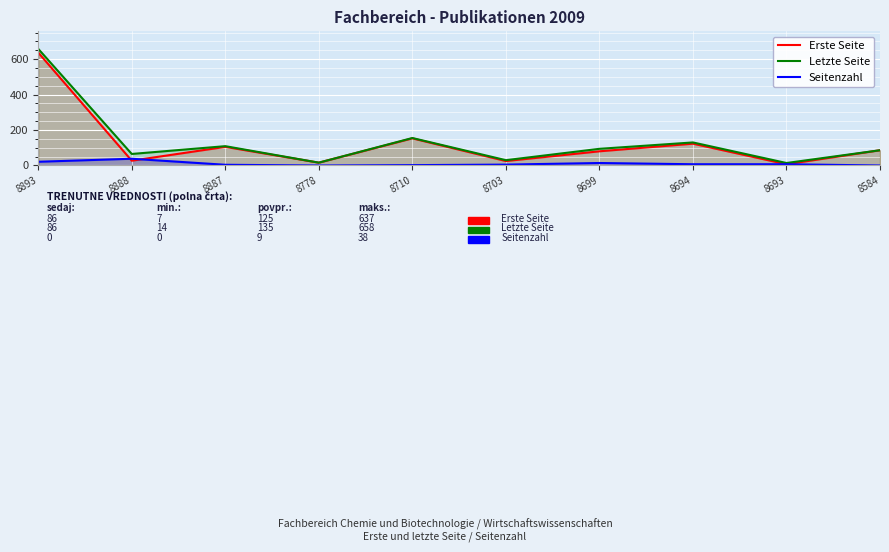

Reading left to right, list all the values displayed in this chart.

Erste Seite: 8893=637	8888=27	8887=105	8778=16	8710=153	8703=25	8699=80	8694=123	8693=7	8584=86
Letzte Seite: 8893=658	8888=65	8887=109	8778=16	8710=155	8703=30	8699=94	8694=130	8693=14	8584=86
Seitenzahl: 8893=21	8888=38	8887=4	8778=0	8710=2	8703=5	8699=14	8694=7	8693=7	8584=0